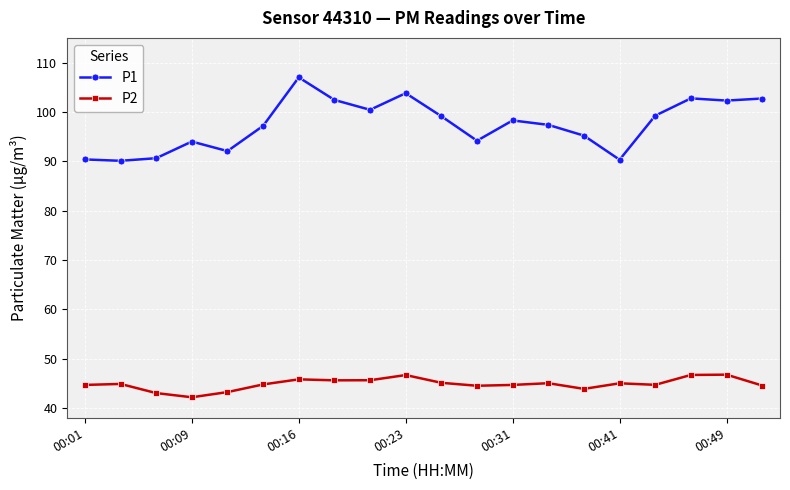

Which series has the largest total across all categories?

P1